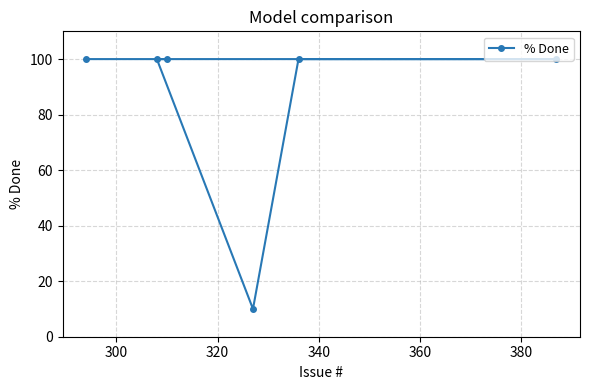

What is the average value?

85